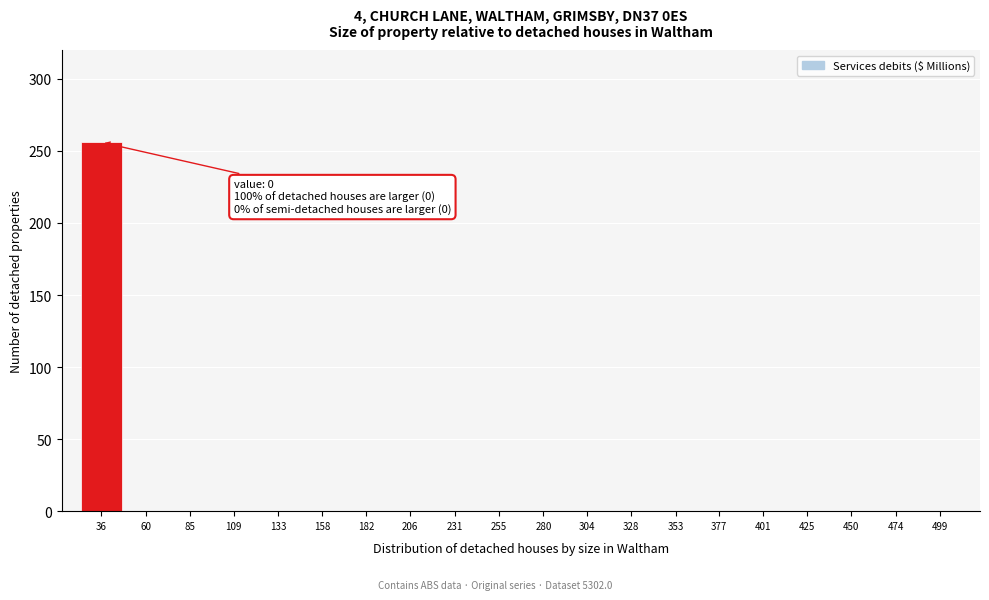

Reading right to left, extract all data points from this chart.

499=0	474=0	450=0	425=0	401=0	377=0	353=0	328=0	304=0	280=0	255=0	231=0	206=0	182=0	158=0	133=0	109=0	85=0	60=0	36=256